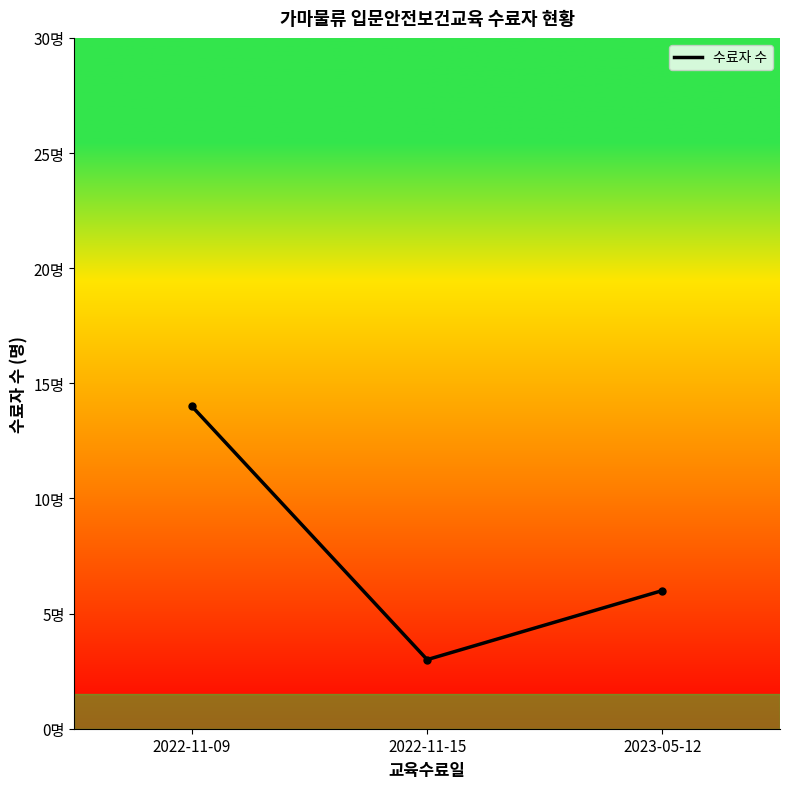

Reading left to right, extract all data points from this chart.

14	3	6